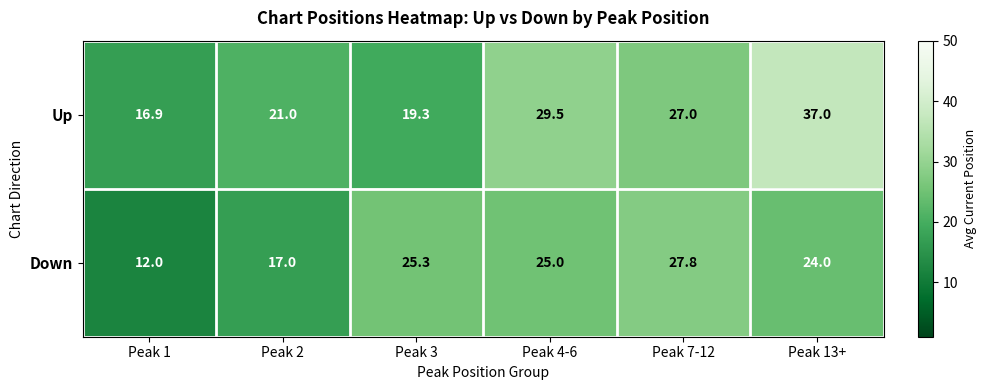

List the series in order of their overall mean, lowest first.

Down, Up